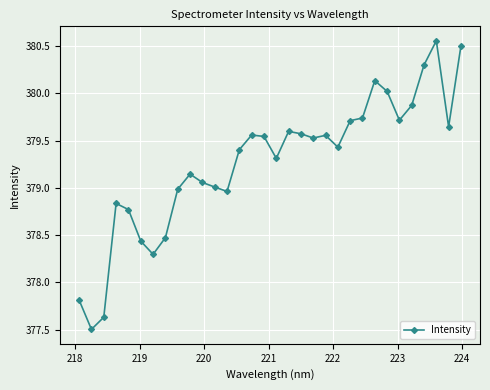

True or false: the data has more than 2 interior local peaks.

True